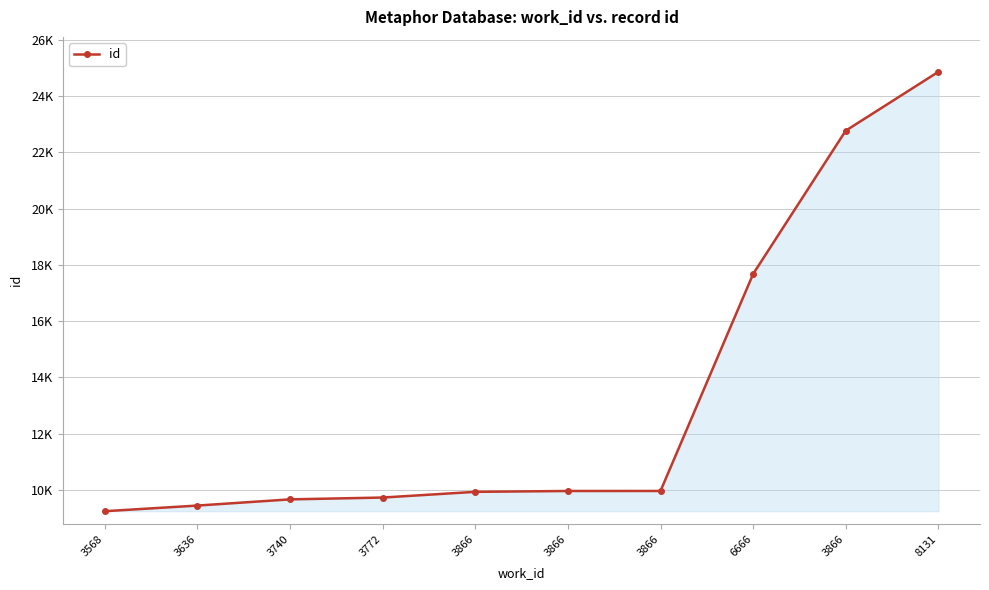

Which has a higher value, 3866 or 3568?

3866